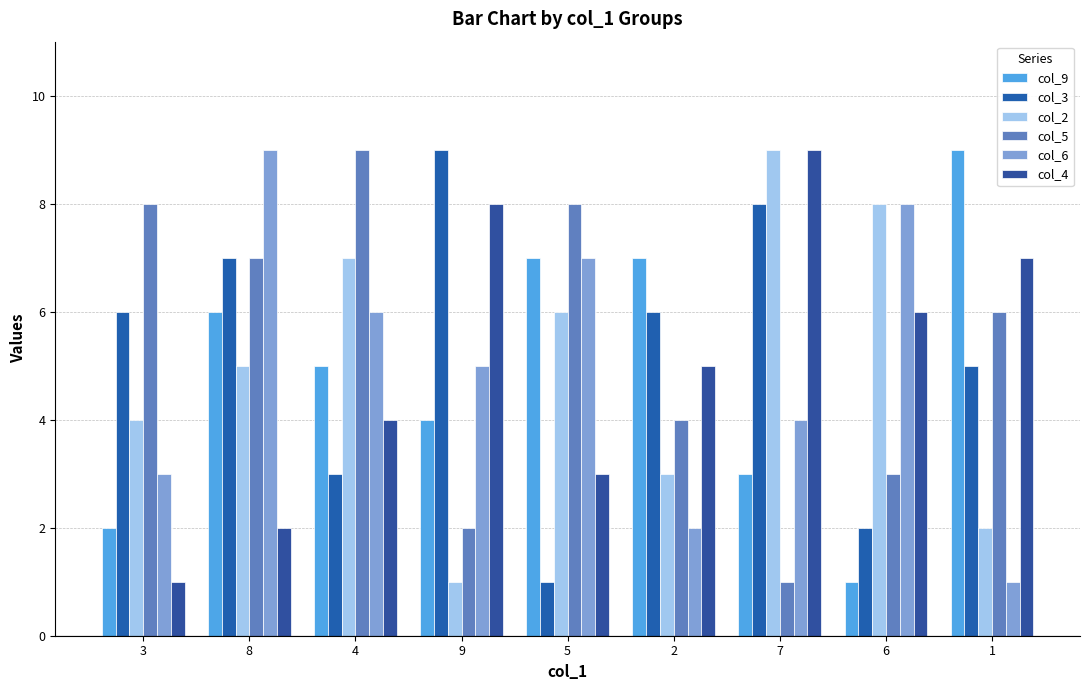

Where is col_3 nearest to the value 5?

1